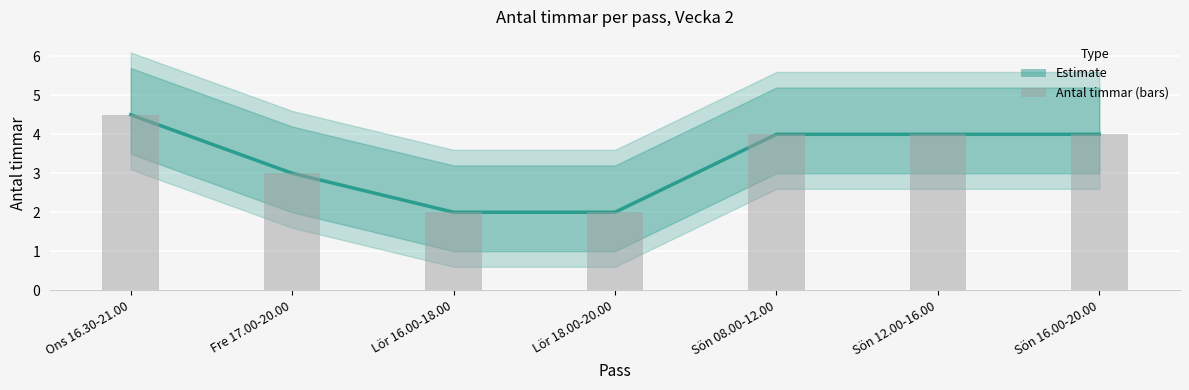

Is it true that the value at Sön 08.00-12.00 is 4.0?

True